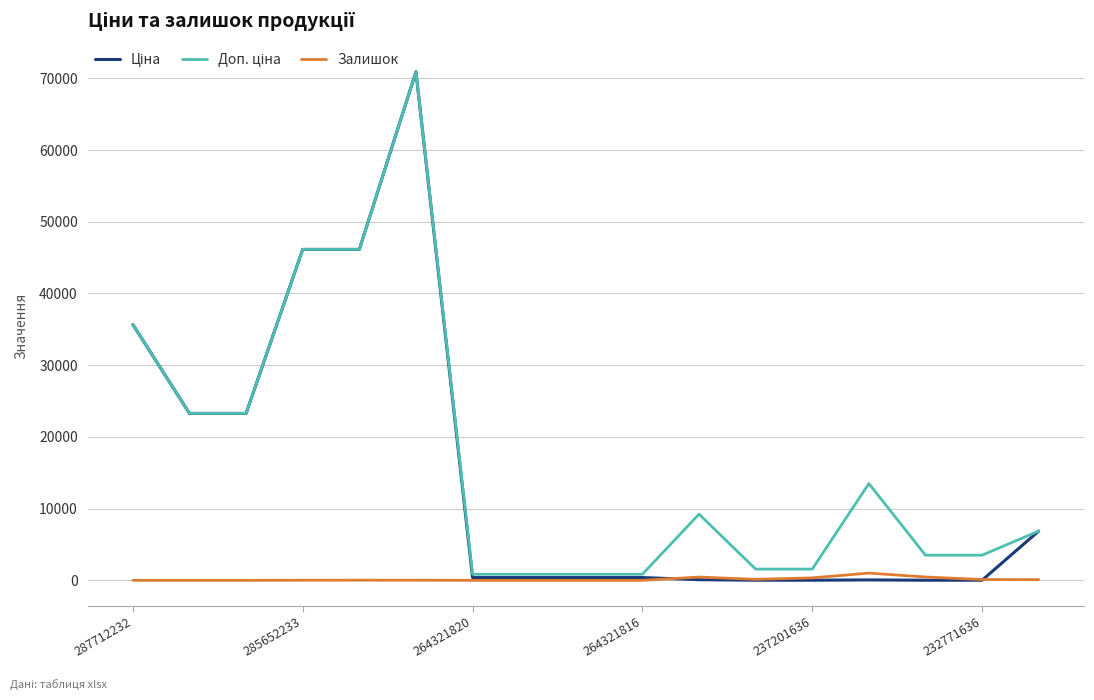

How many lines are shown in the chart?

3